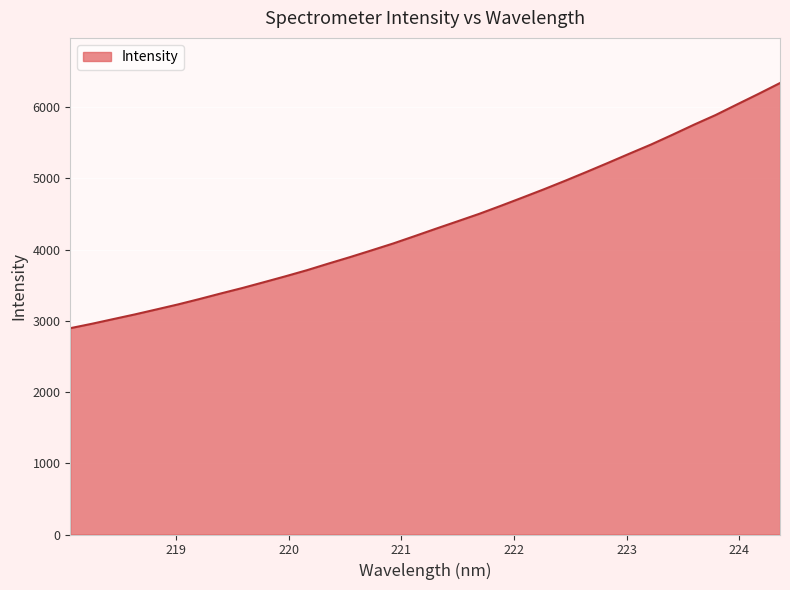

What is the sum of all values?

148611.8